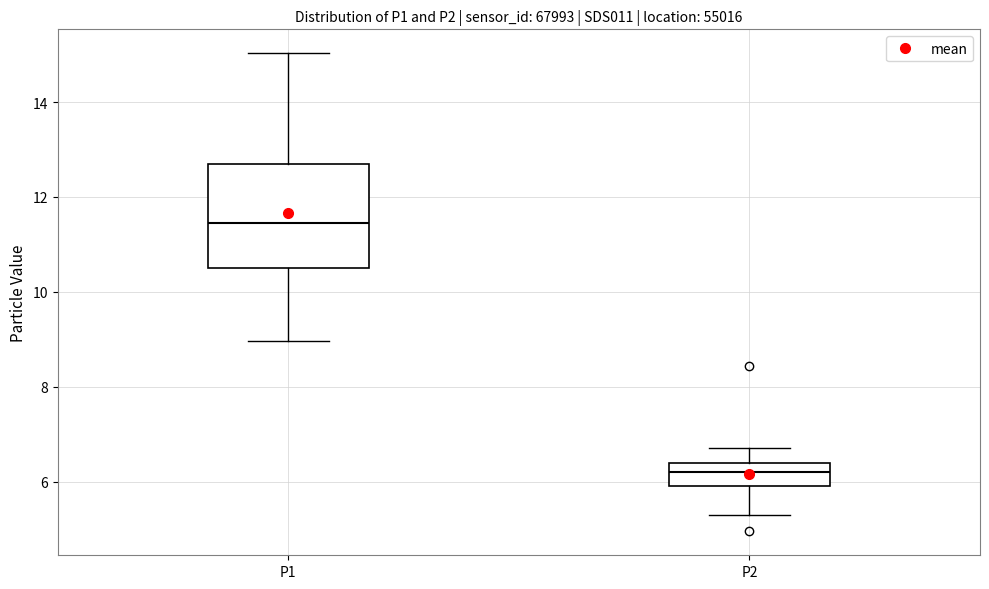

Which box has the highest median line?

P1